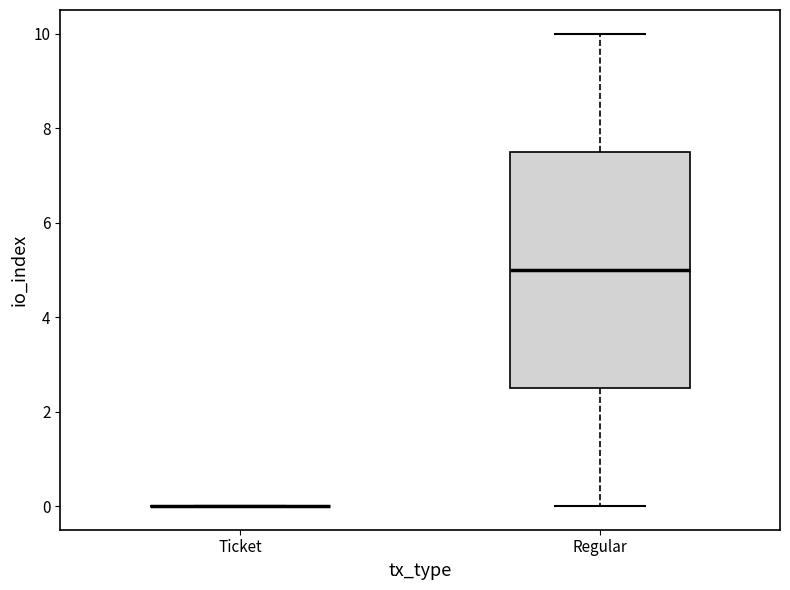

Reading left to right, transcribe this box plot: for each box, give where its median line is, the range the box spans, and where its two whiskers end, as read against the y-axis. The values are not printed on the chart, so give them approximately, as read against the axis.

Ticket: box collapsed to a line at 0.0, whiskers 0.0 to 0.0
Regular: median 5.0, box 2.6 to 7.6, whiskers 0.0 to 10.0